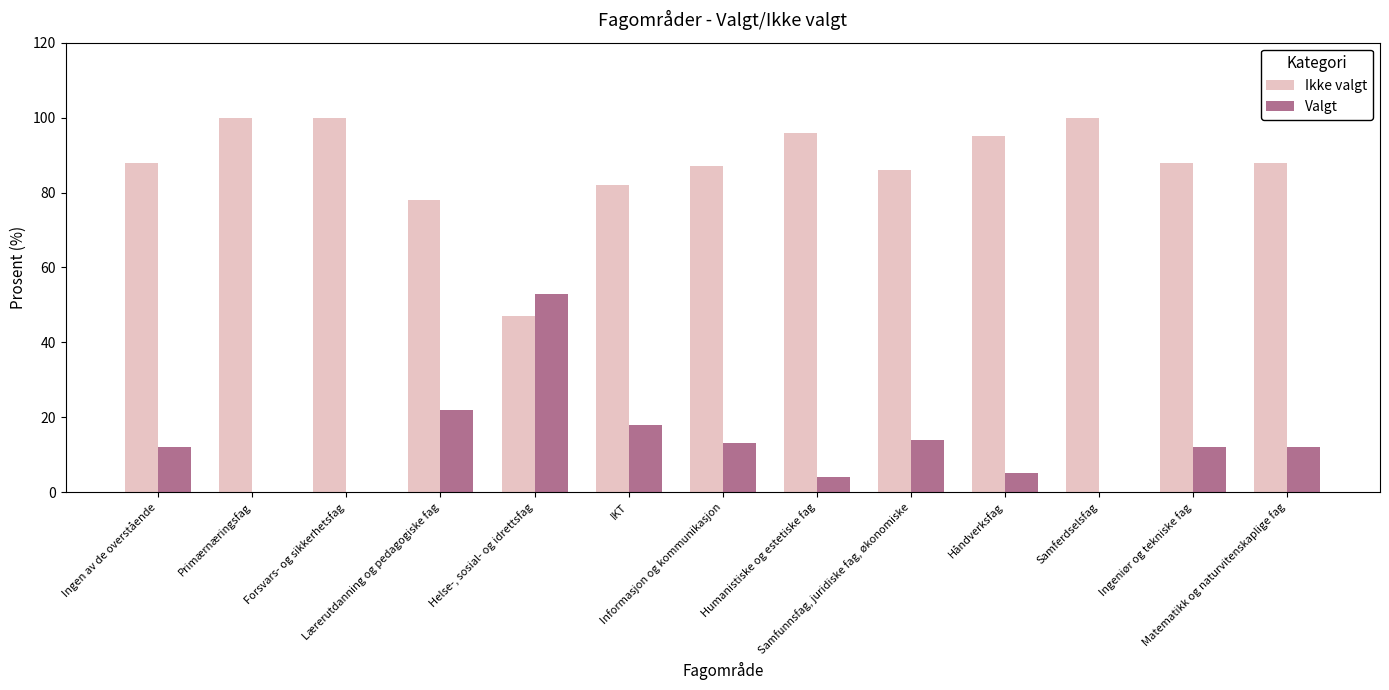

What is the highest value of the Ikke valgt series?

100